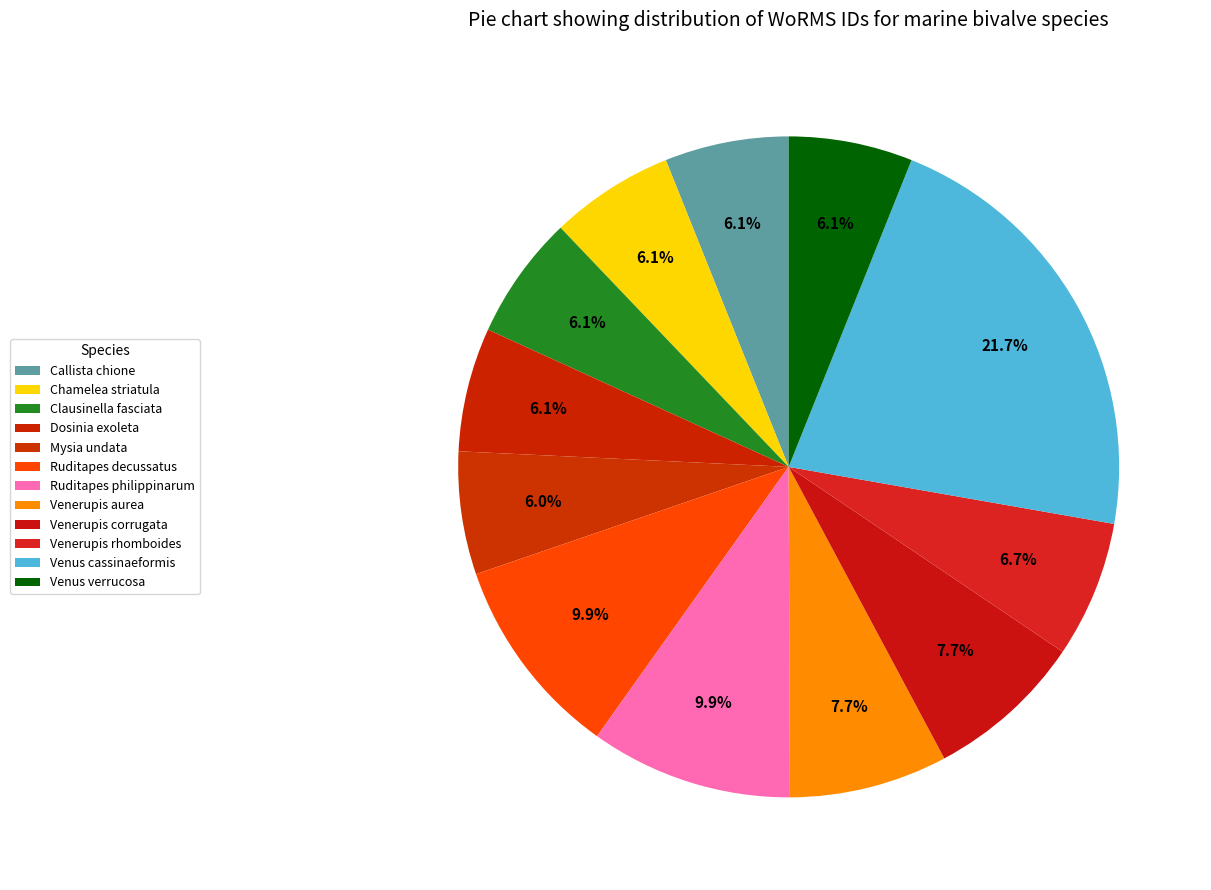

To the nearest percent, what is the difference between the largest and smallest slice percentages?

16%